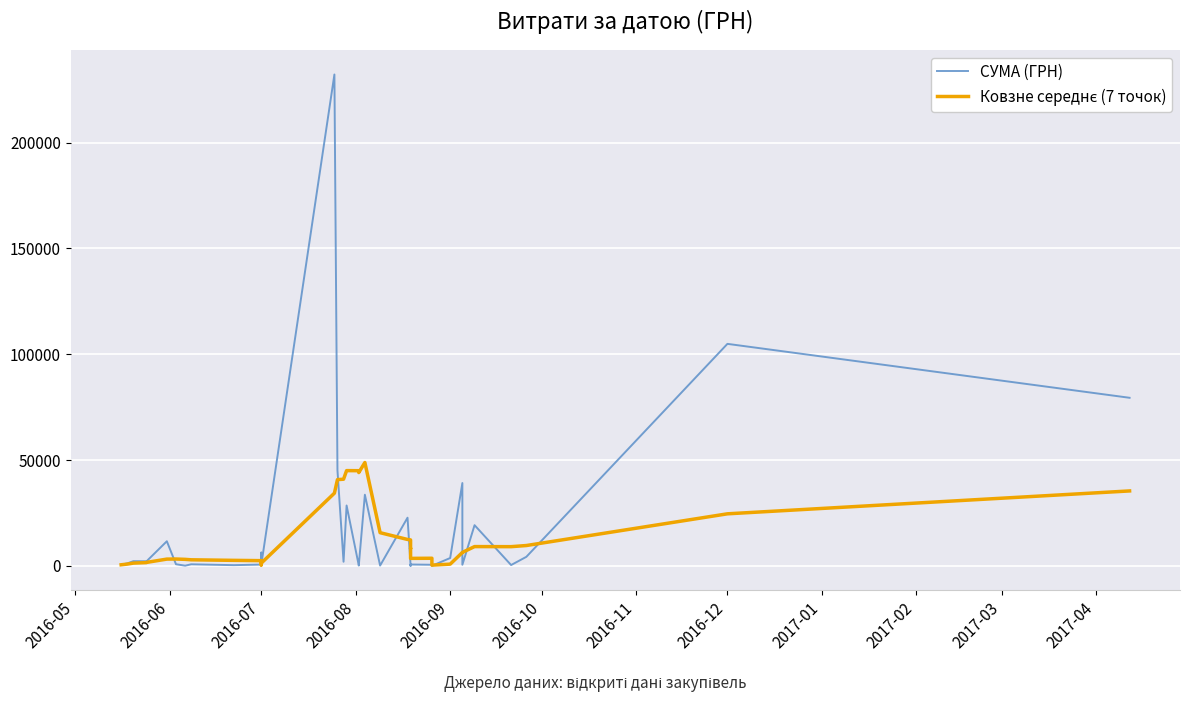

The value of Ковзне середнє (7 точок) at 2016-07 is 2146.3. True or false?

False